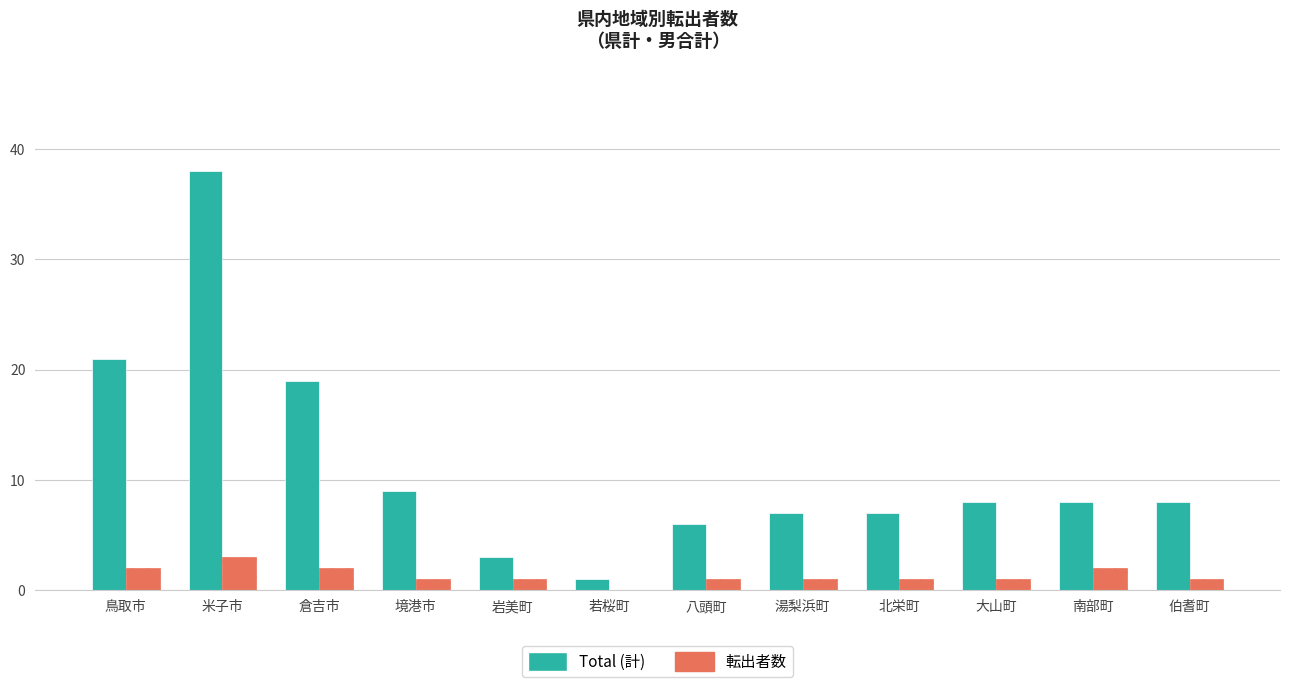

Which series has the largest total across all categories?

Total (計)